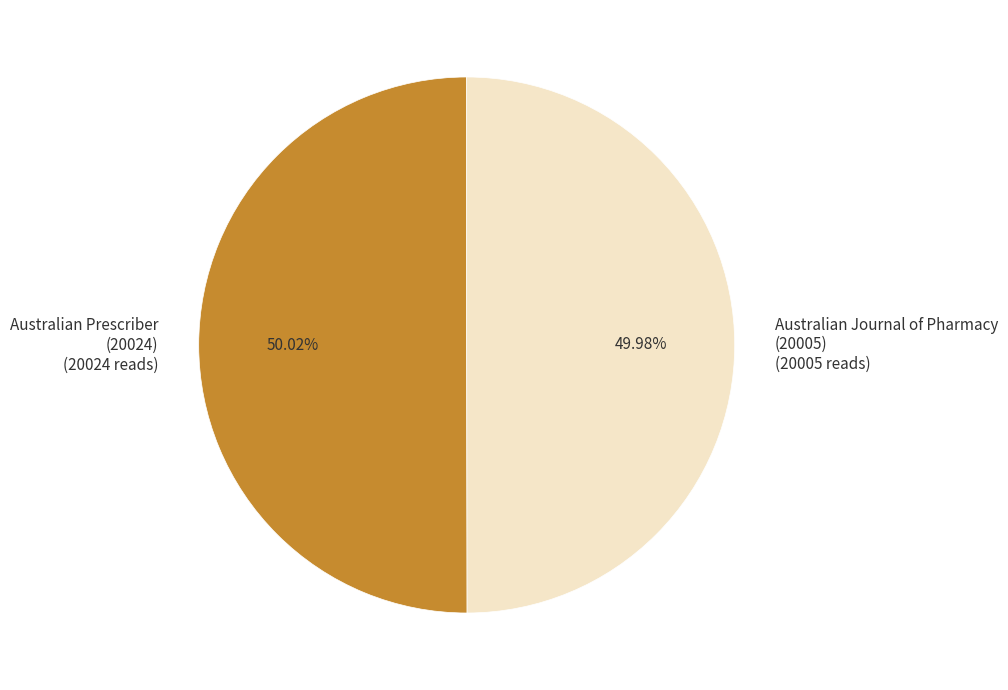

Combined, do Australian Prescriber (20024) (20024 reads) and Australian Journal of Pharmacy (20005) (20005 reads) account for over 50%?

Yes